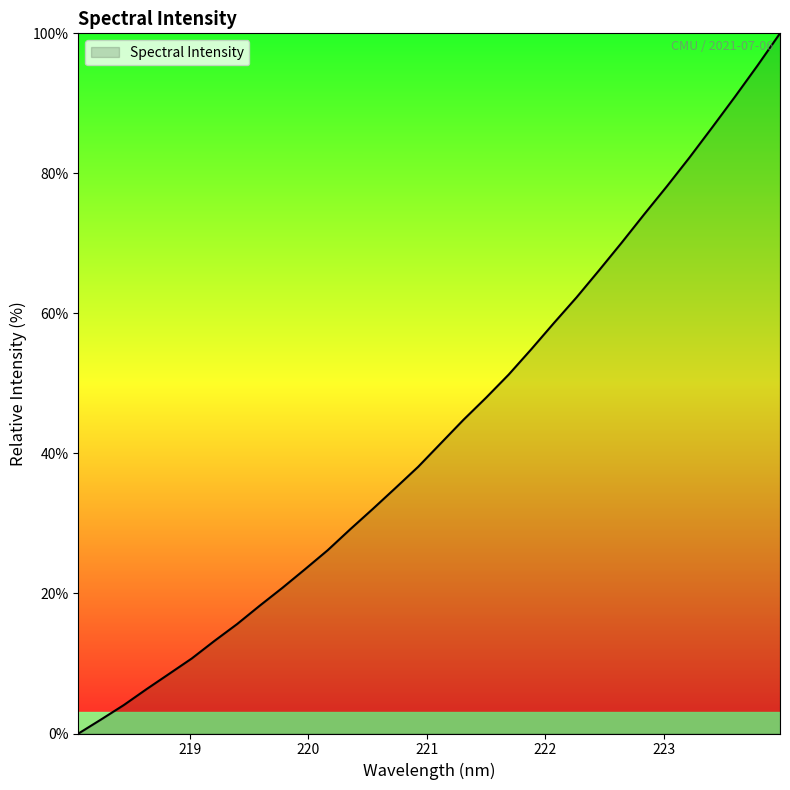

How many lines are shown in the chart?

1